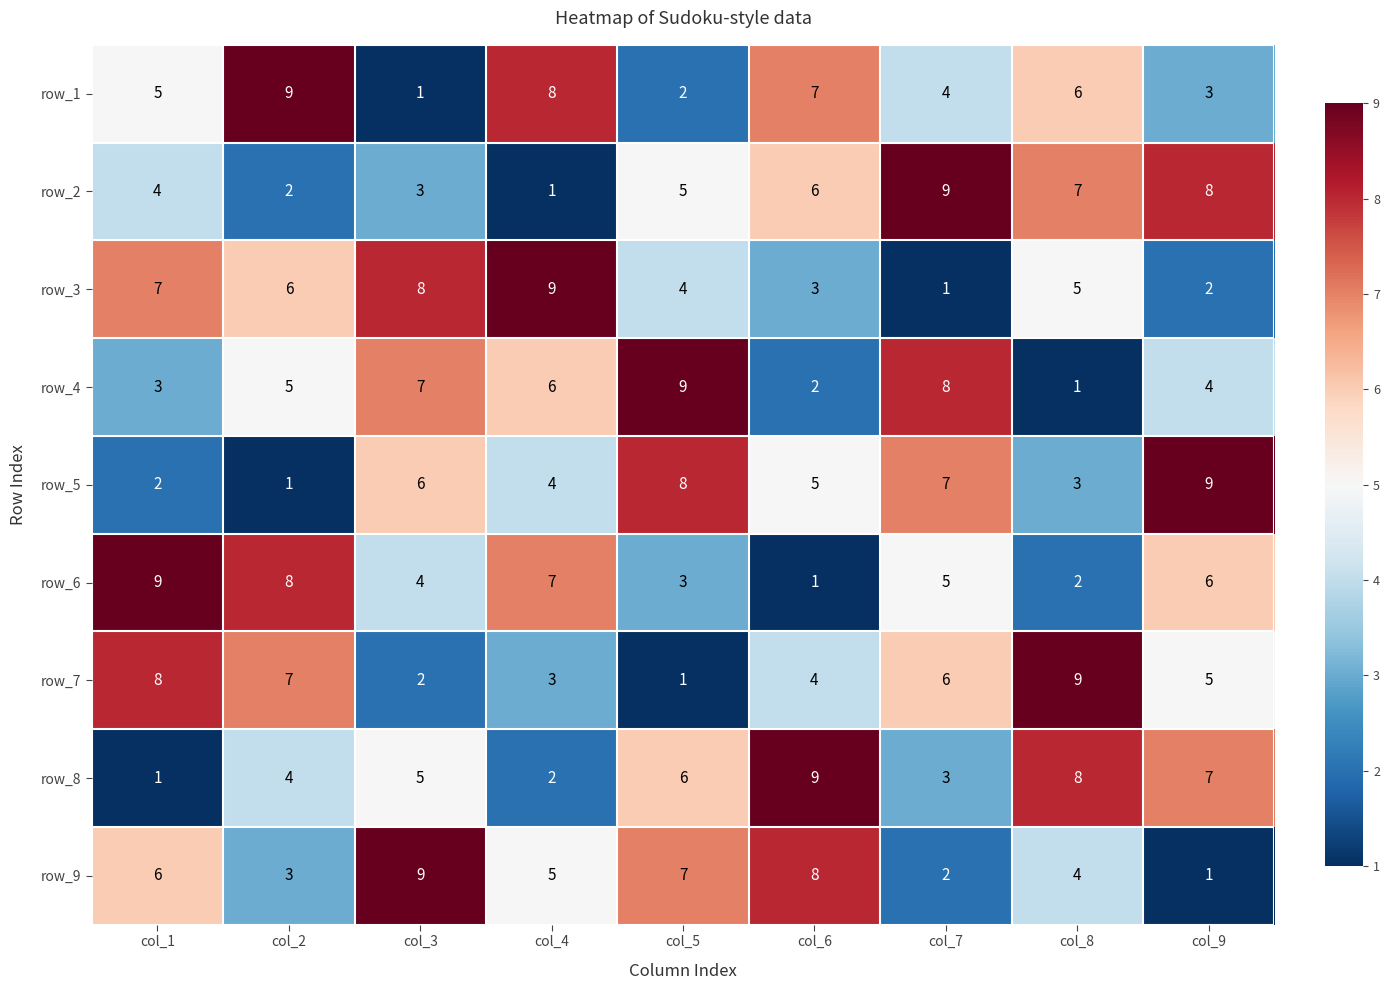

What is the greatest value displayed?

9